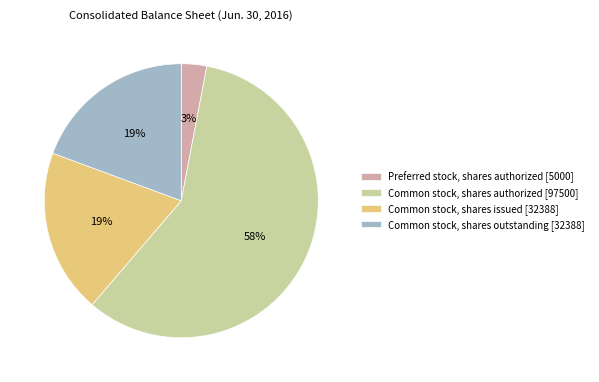

Count the number of slices in the pie.

4